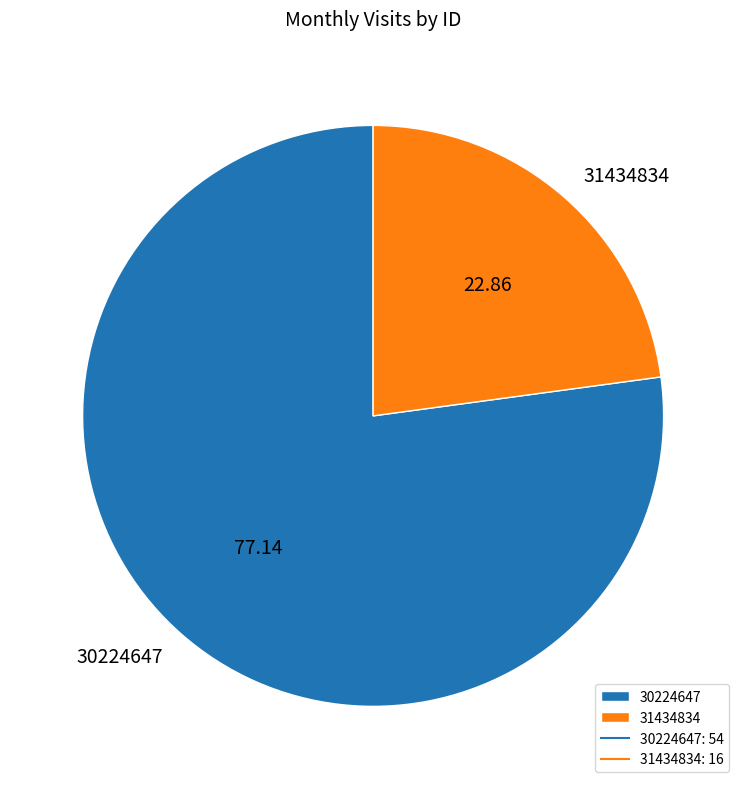

Combined, do 30224647 and 31434834 account for over 50%?

Yes